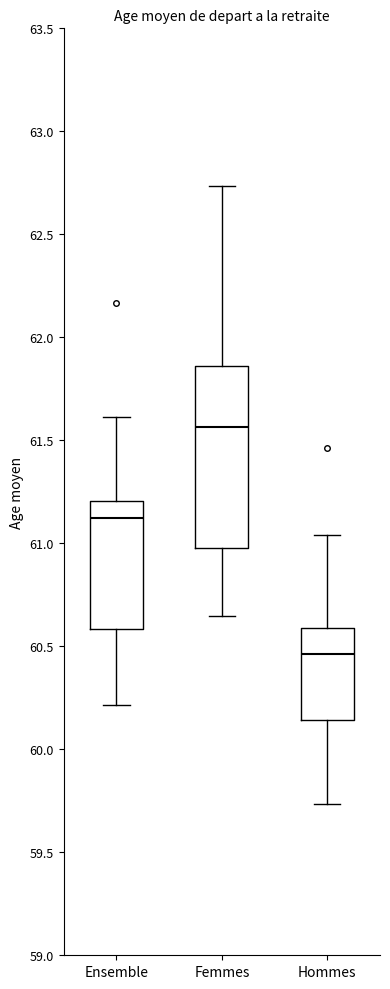

Reading left to right, transcribe this box plot: for each box, give where its median line is, the range the box spans, and where its two whiskers end, as read against the y-axis. The values are not printed on the chart, so give them approximately, as read against the axis.

Ensemble: median 61.10, box 60.60 to 61.20, whiskers 60.20 to 61.60
Femmes: median 61.55, box 60.95 to 61.85, whiskers 60.65 to 62.75
Hommes: median 60.45, box 60.15 to 60.60, whiskers 59.75 to 61.05